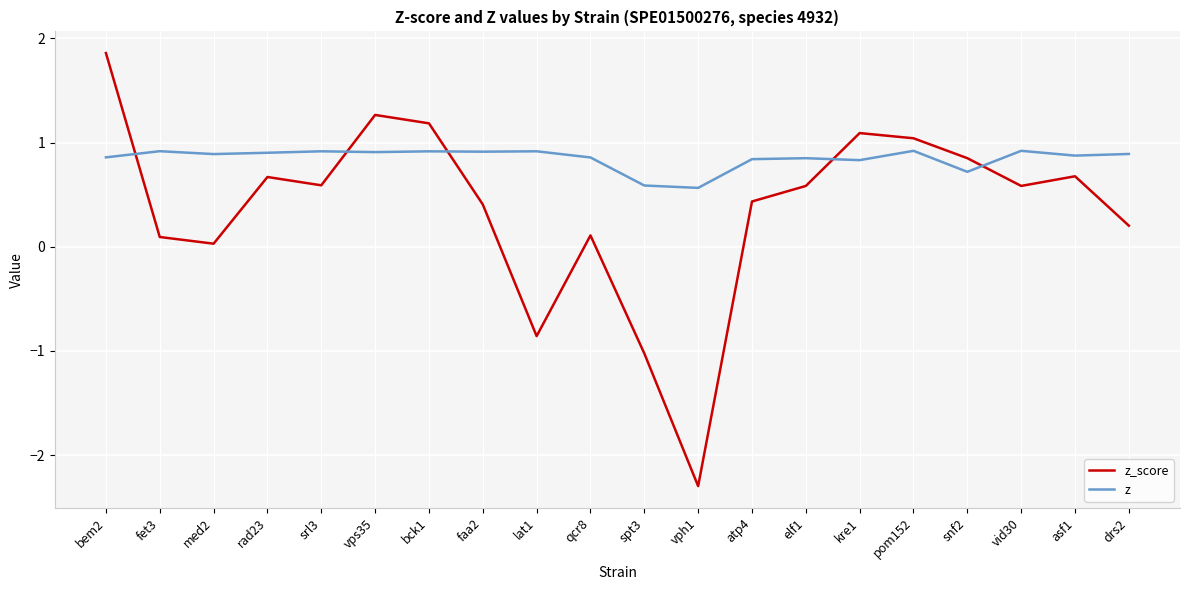

What is the greatest value displayed?

1.9